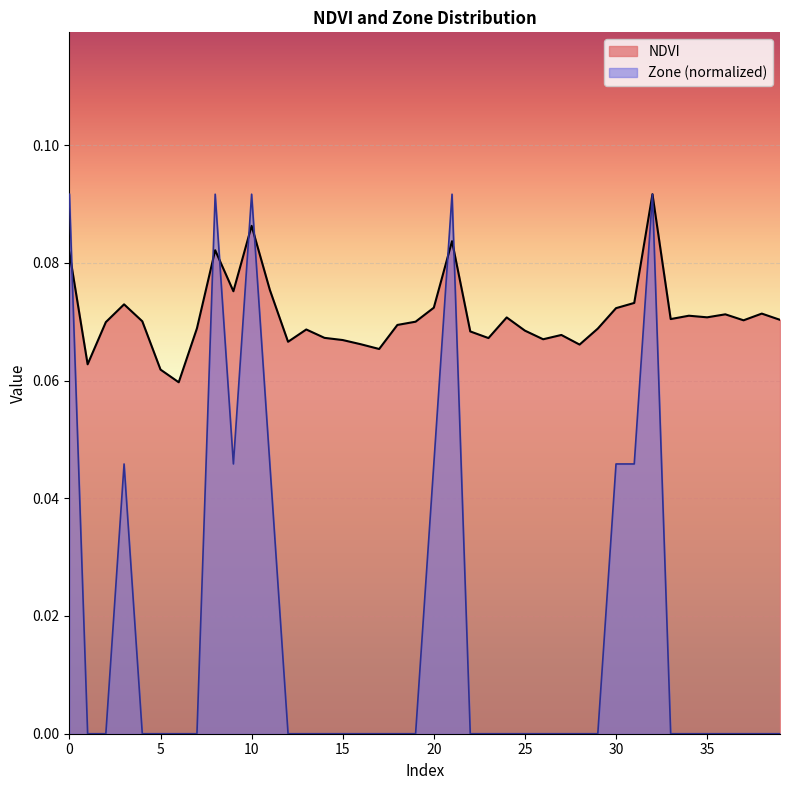

What is the difference between the maximum and minimum values in the Zone series?

0.1